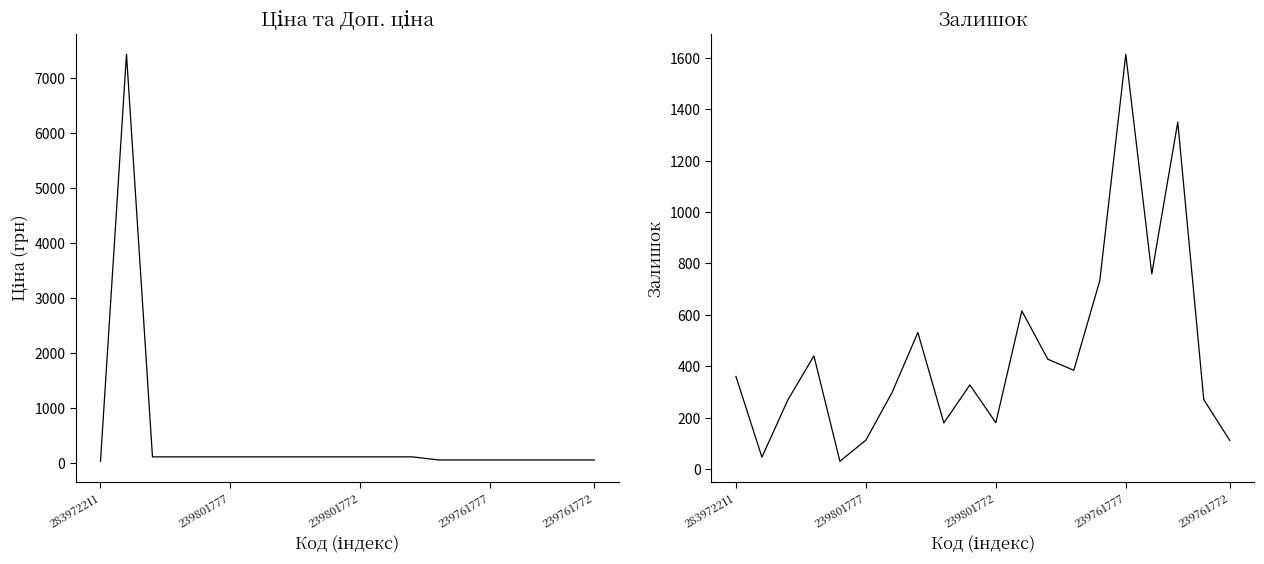

True or false: Залишок has more than 1 points higher than both neighbors.

True